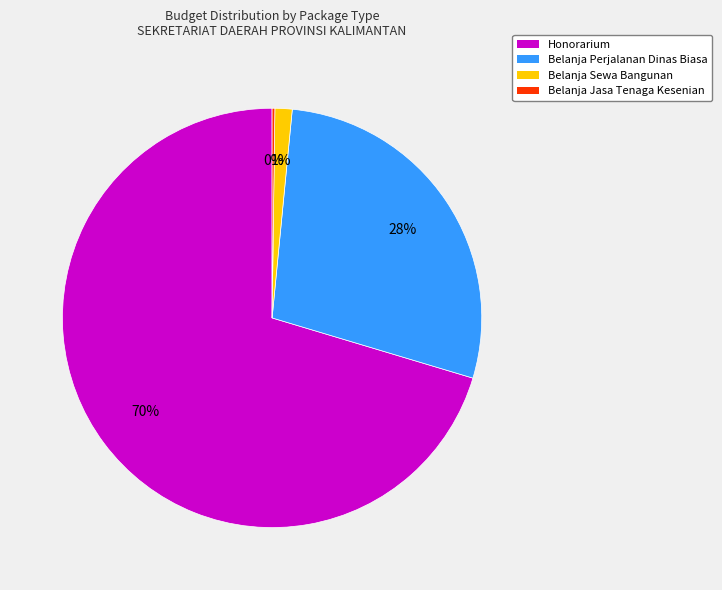

Is there a majority slice in this chart?

Yes